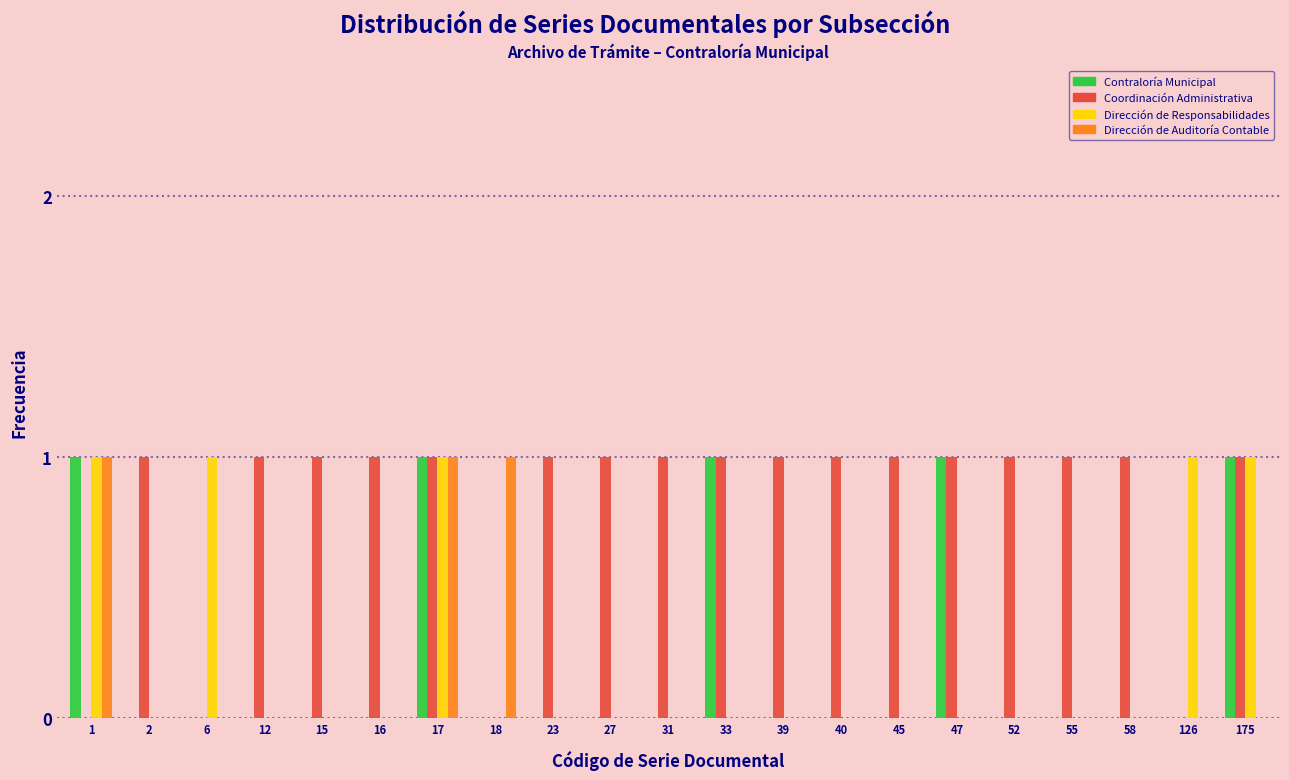

At which category is the sum across all series the highest?

17